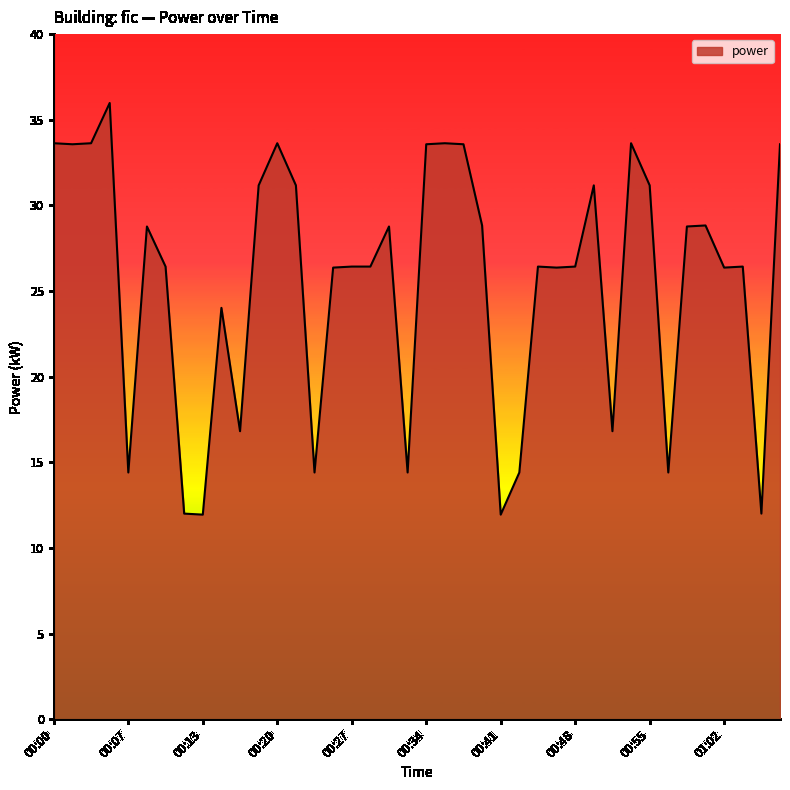

What is the difference between the maximum and minimum values?

24.0